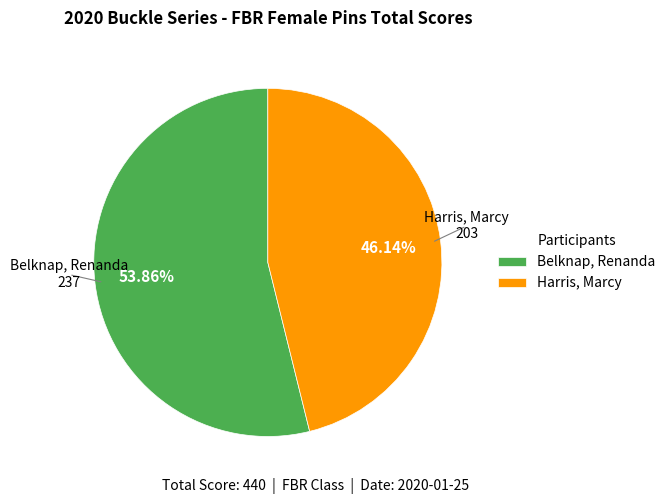

What is the smallest slice in the pie chart?

Harris, Marcy